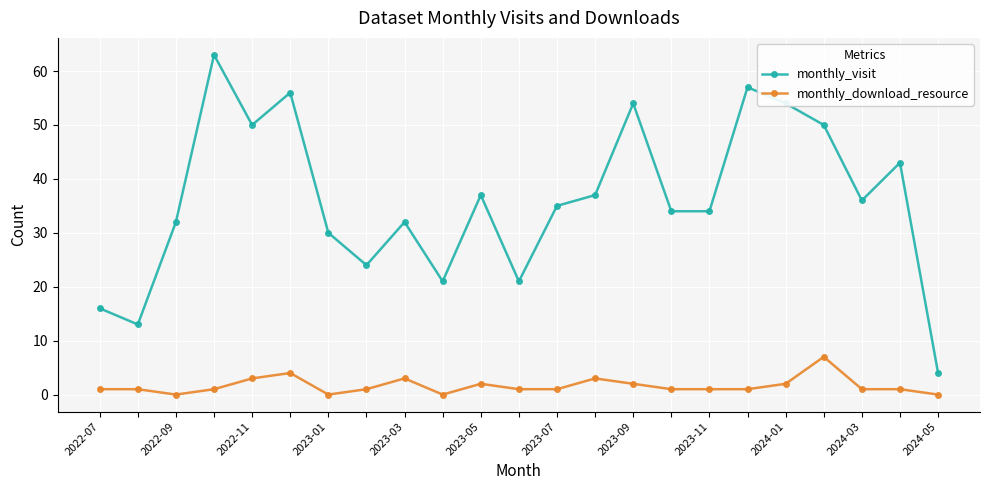

What is the difference between the maximum and minimum values in the monthly_download_resource series?

7